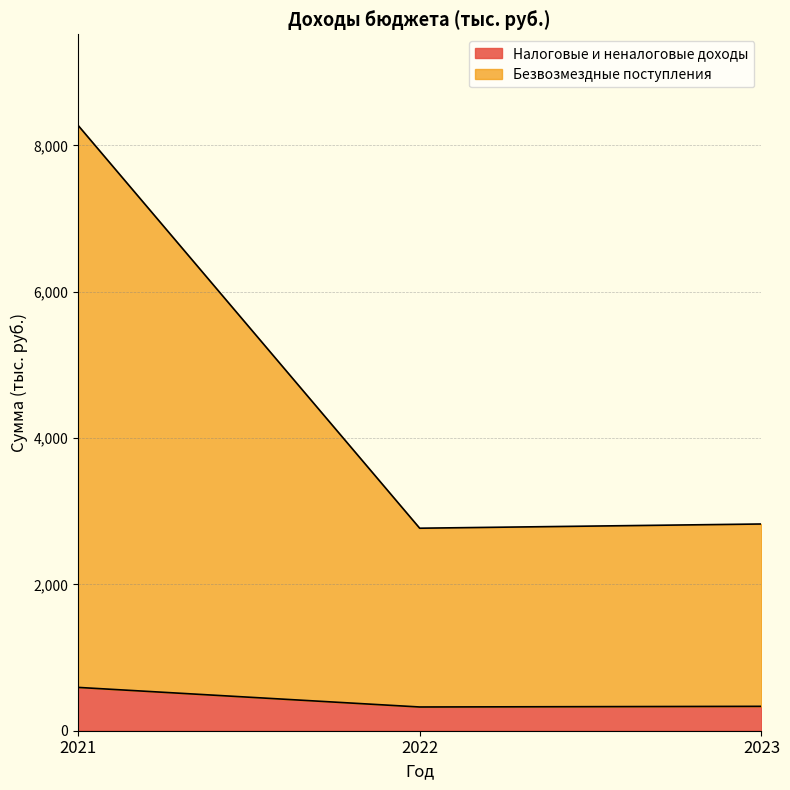

At which category does the chart reach its minimum across all series?

2022